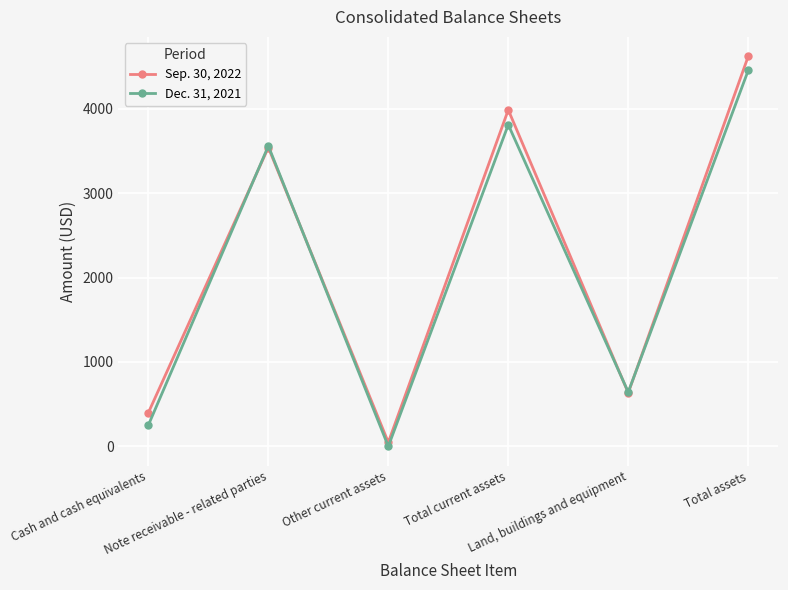

Does the chart display data point markers on the line(s)?

Yes